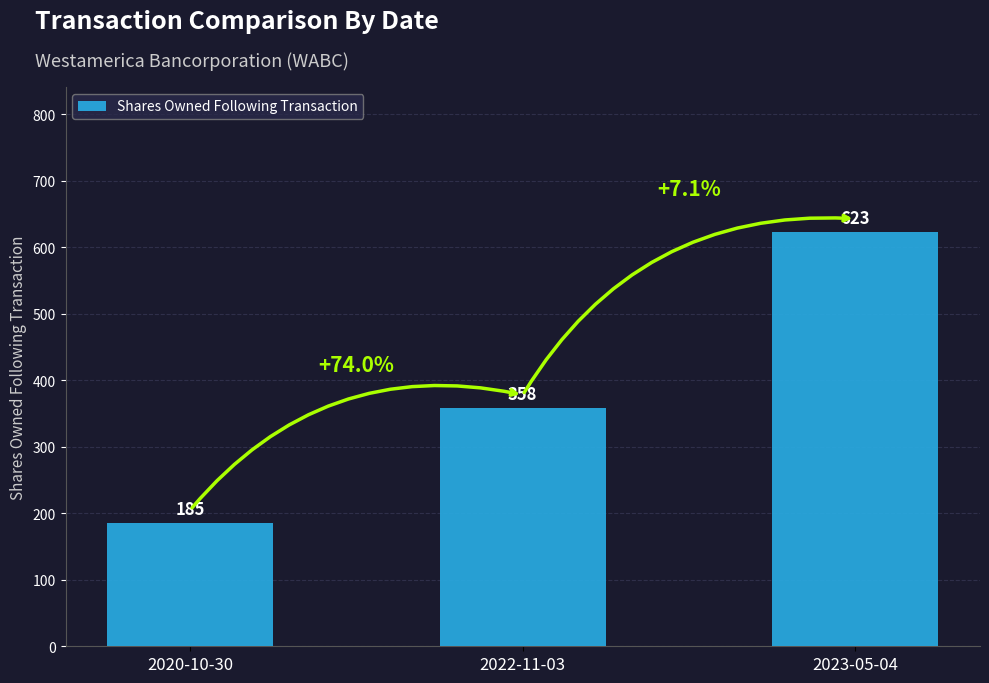

What is the value of the 1st bar from the left?

185